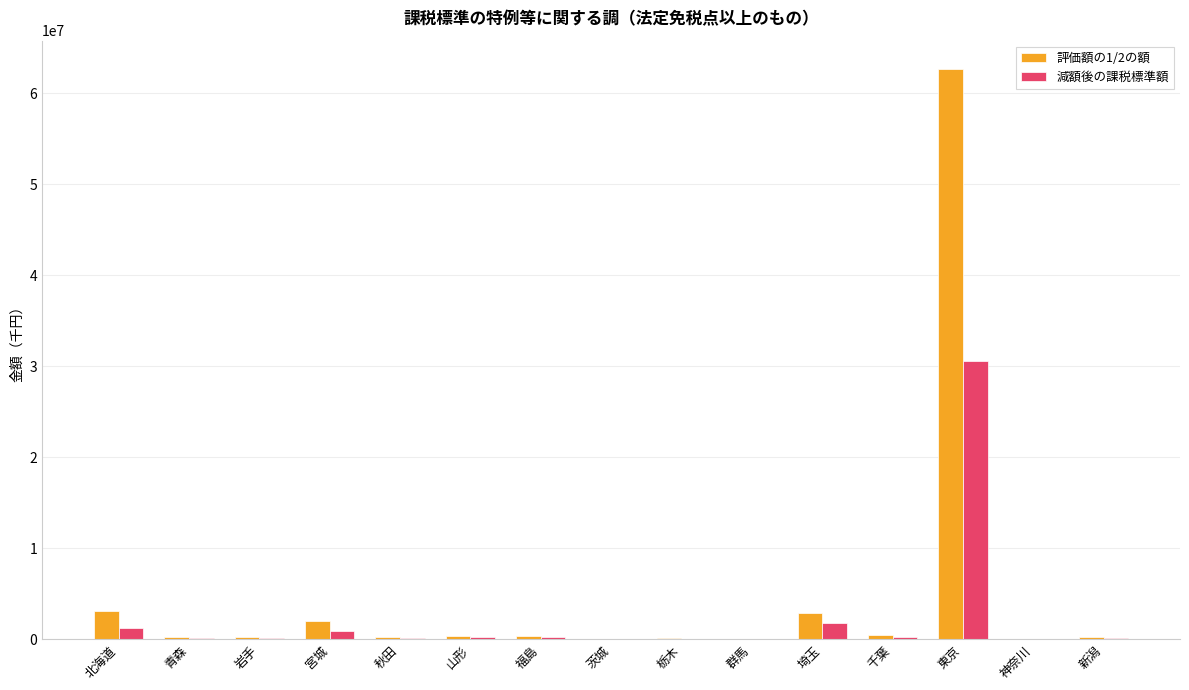

Where is 評価額の1/2の額 nearest to the value 31336302?

北海道